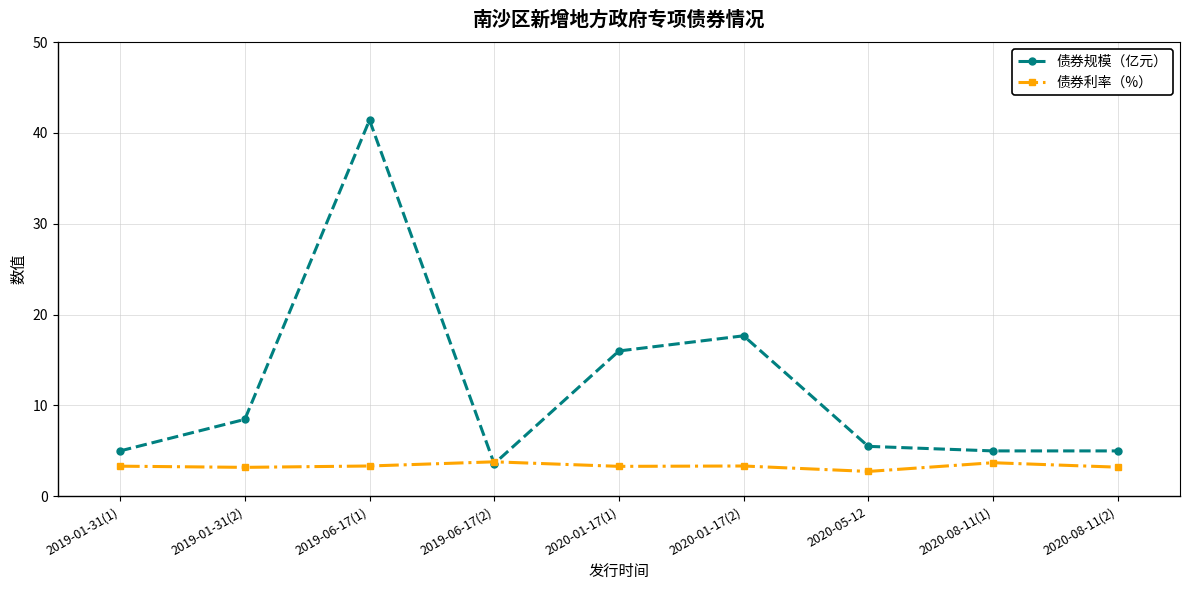

What is the difference between the 债券利率（%） values at 2019-06-17(2) and 2019-01-31(2)?

0.6